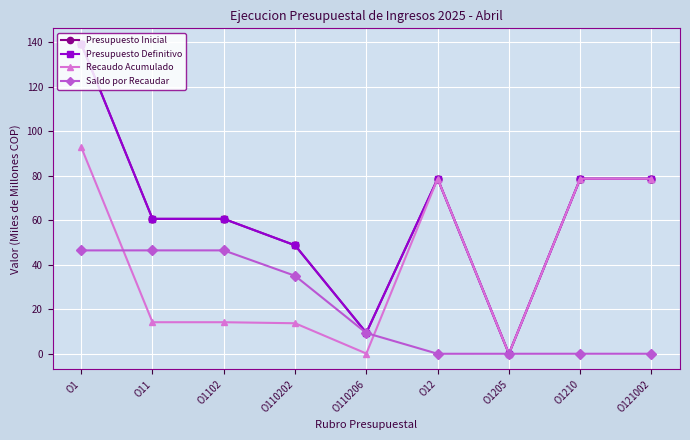

Does the chart have visible grid lines?

Yes